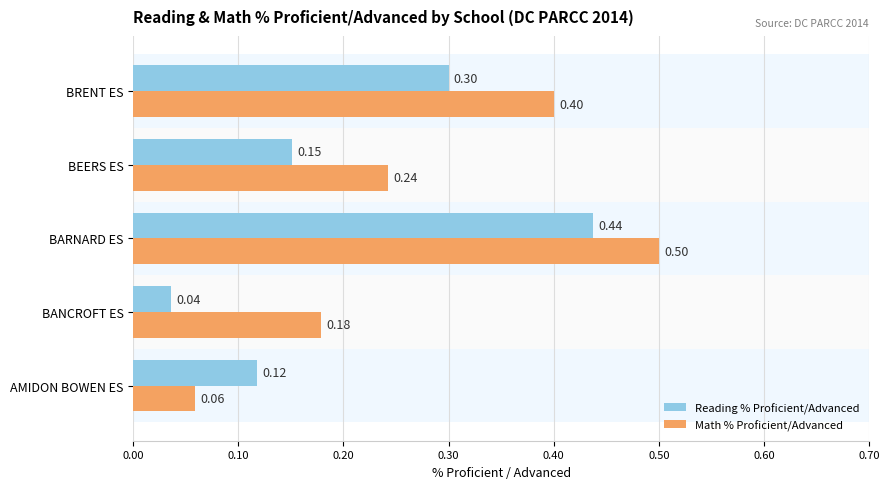

Which series has the largest range (max minus min)?

Math % Proficient/Advanced